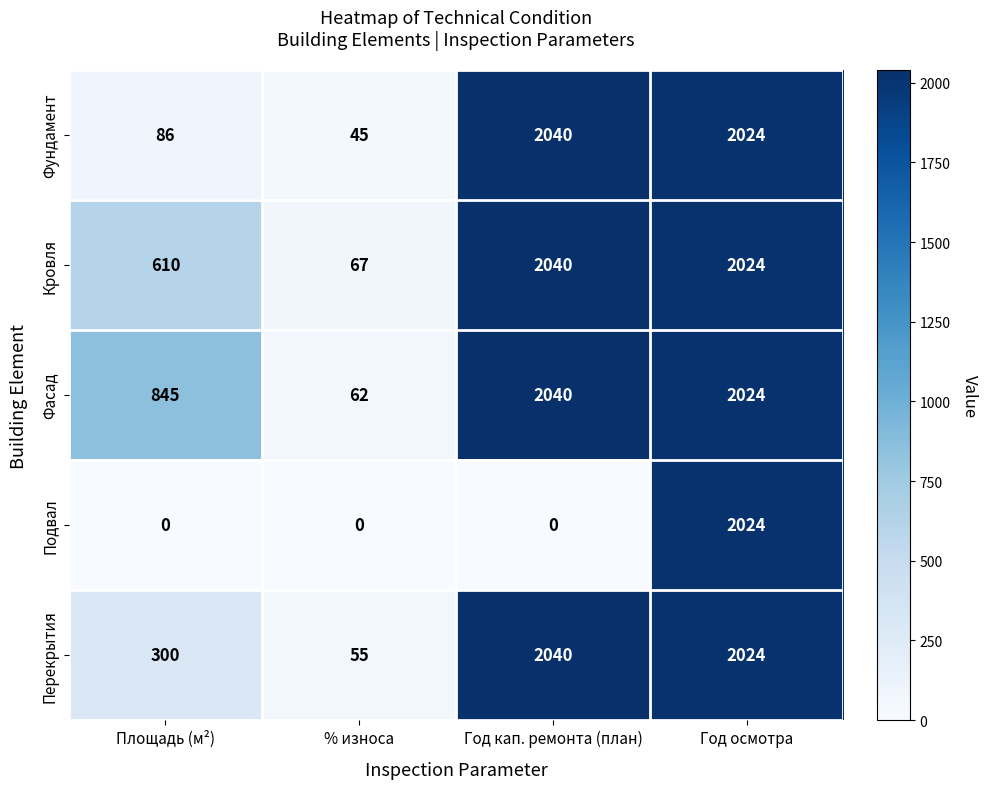

Which series has the largest range (max minus min)?

Подвал